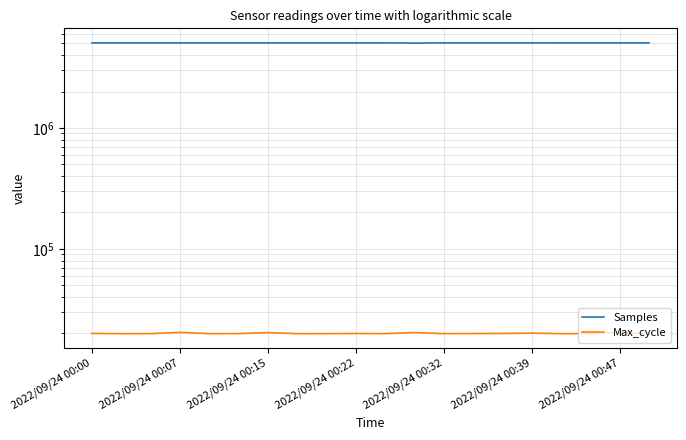

What is the label of the 20th point from the right?

2022/09/24 00:00